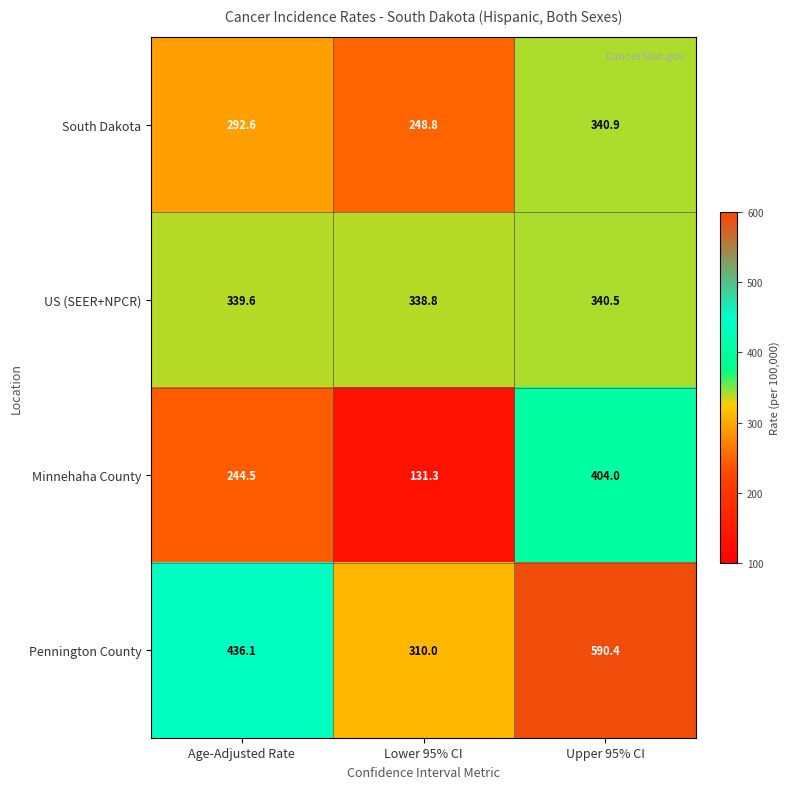

What is the difference between the highest and lowest values at Age-Adjusted Rate?

191.6